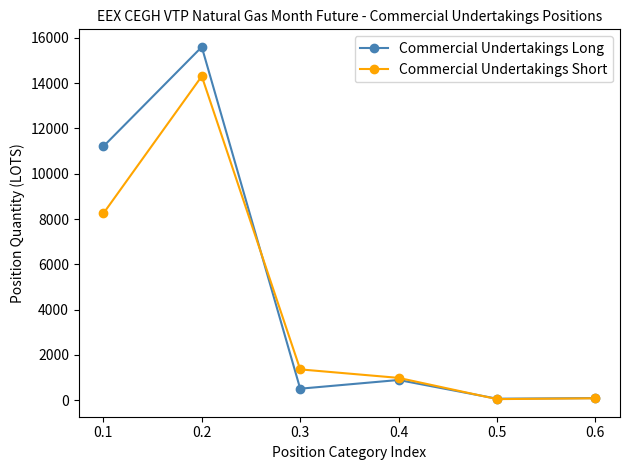

What is the maximum value for Commercial Undertakings Short?

14304.0